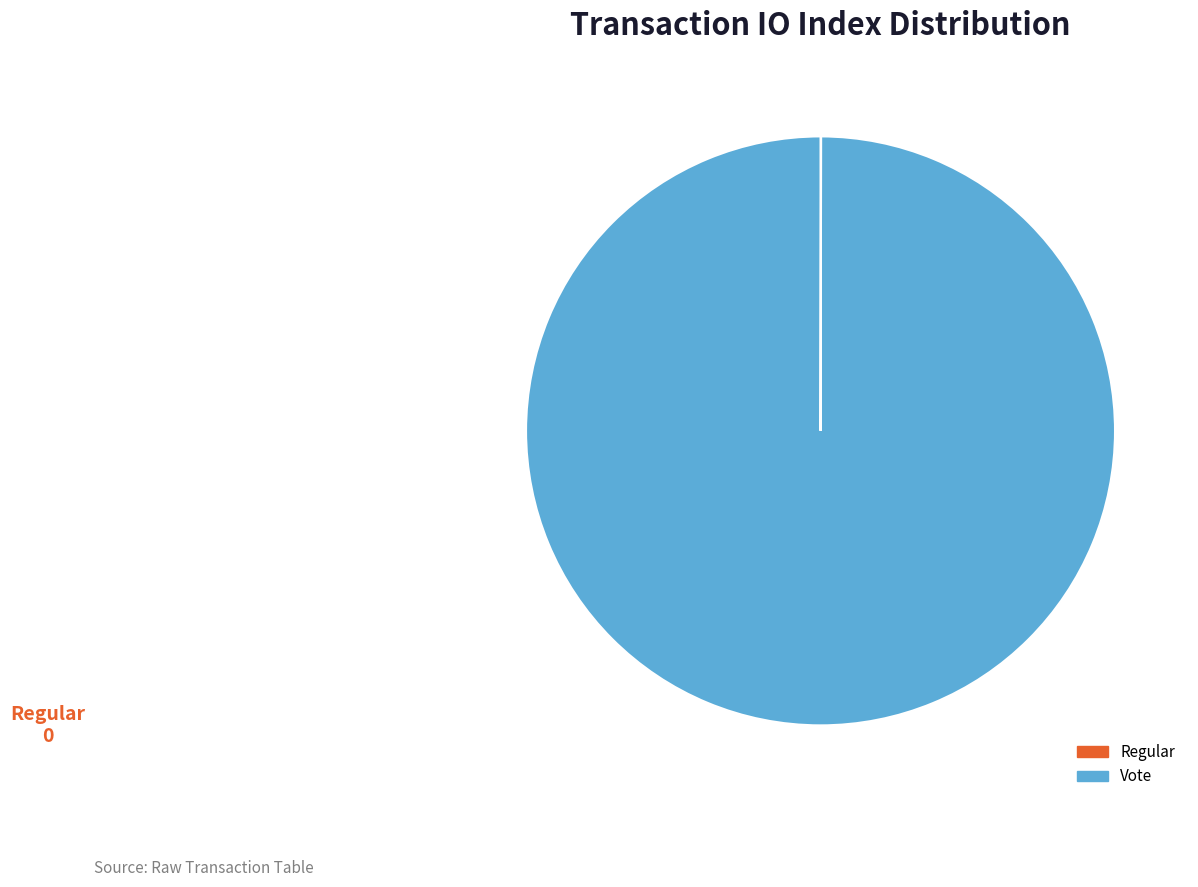

Is it true that Vote is 100% of the pie?

True